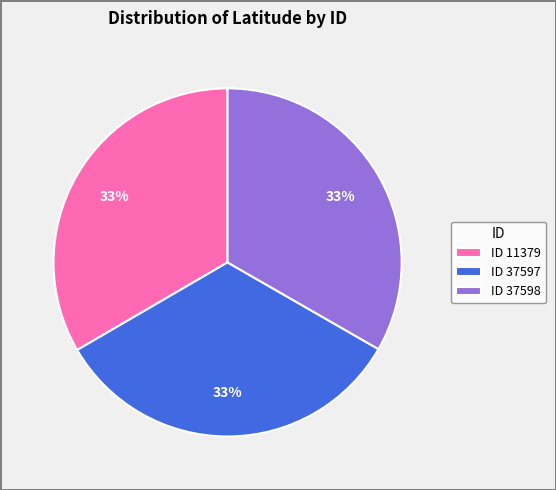

Do ID 37598 and ID 11379 together represent more than half of the pie?

Yes